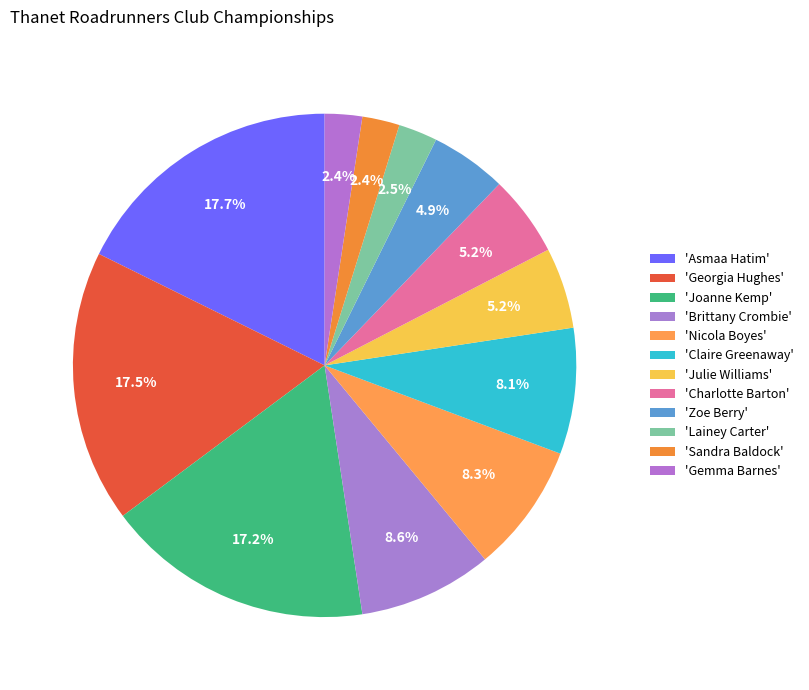

Which category has the biggest portion of the pie?

Asmaa Hatim